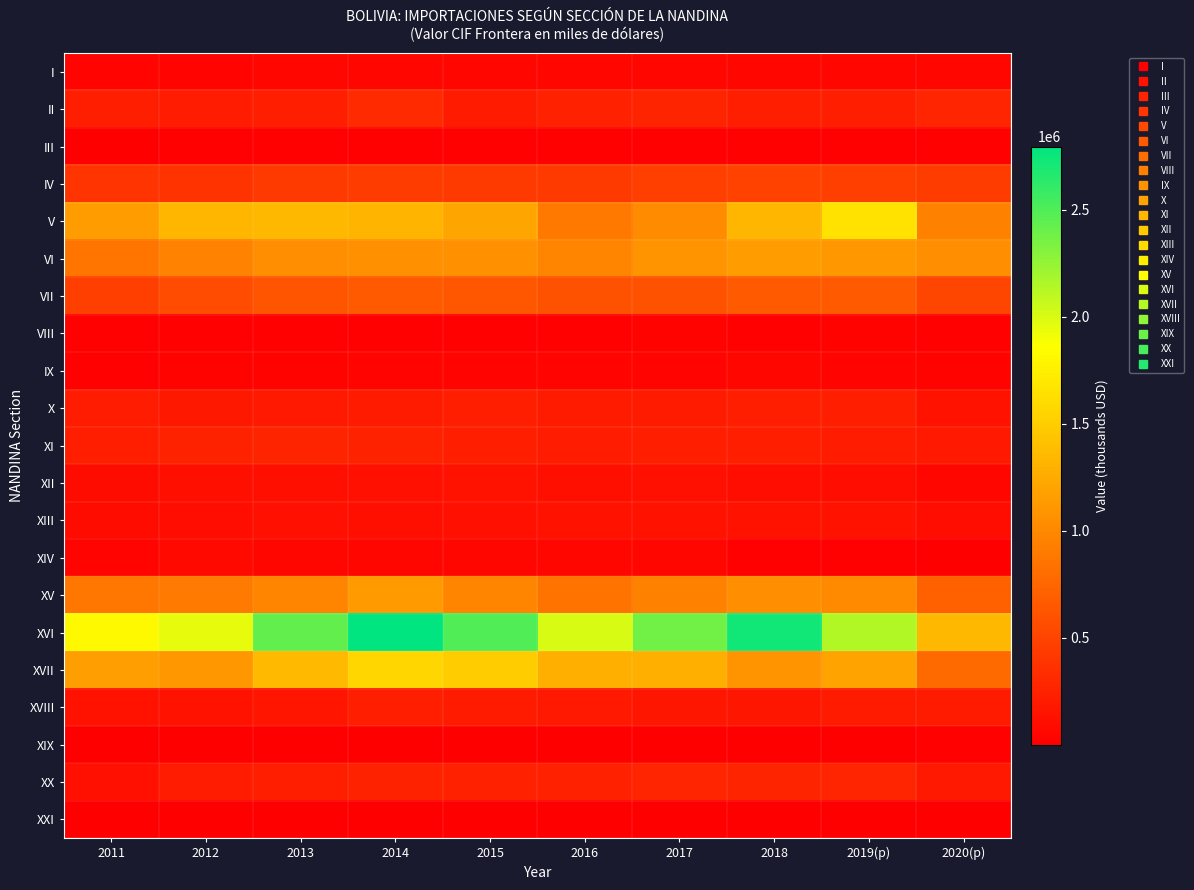

At 2011, list the series in order from smallest to largest.

XXI, XIX, III, VIII, IX, I, XIV, XII, XIII, XX, XVIII, X, II, XI, IV, VII, VI, XV, V, XVII, XVI